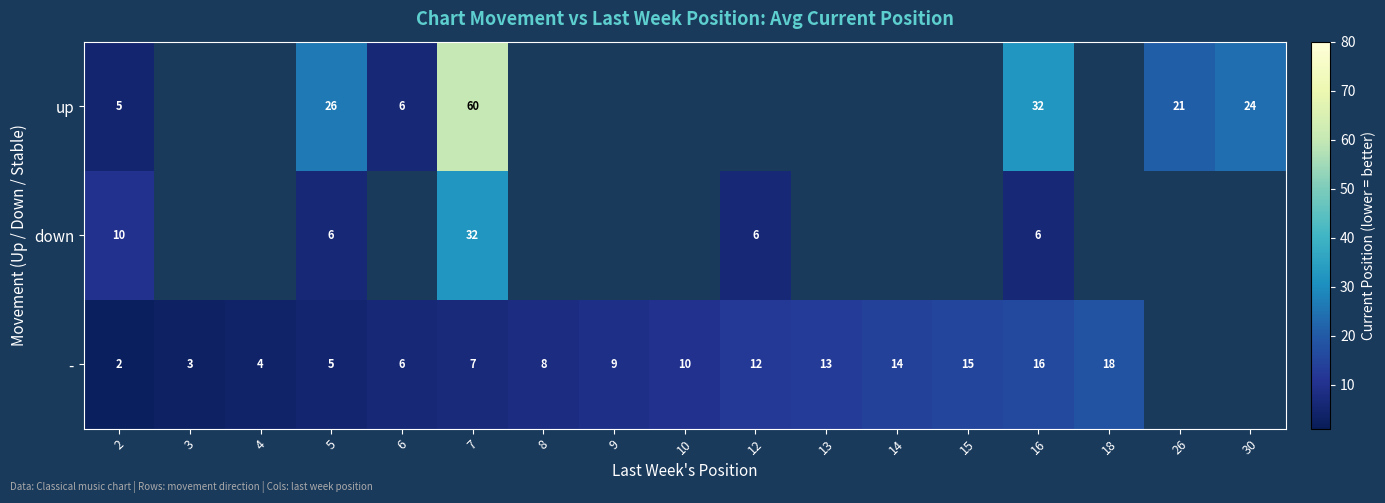

What is the total value across all series at 5?

37